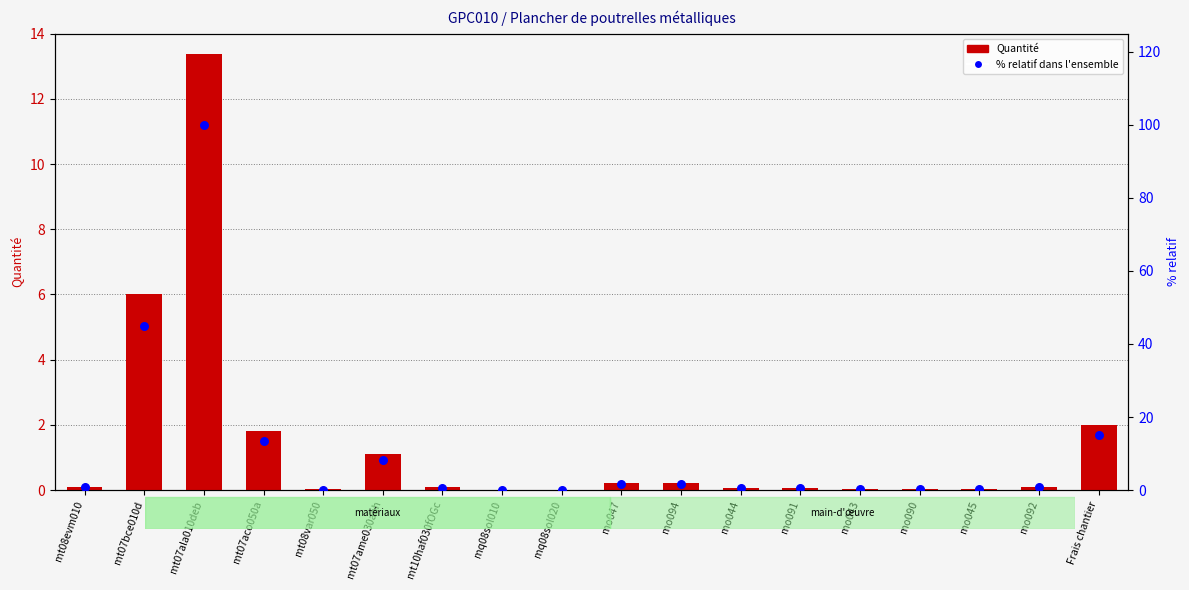

Which series has the largest Y range (max minus min)?

% relatif dans l'ensemble